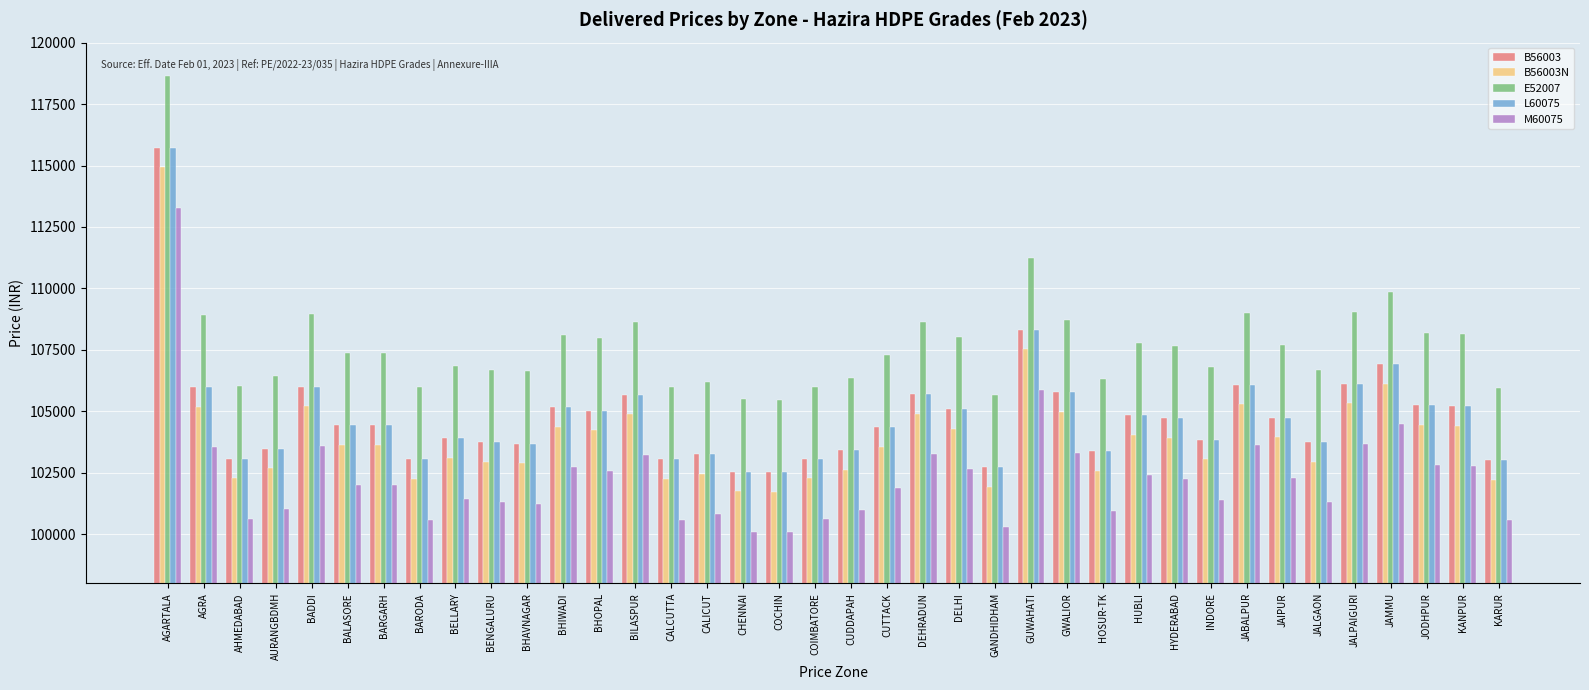

What is the total value across all series at KARUR?

514790